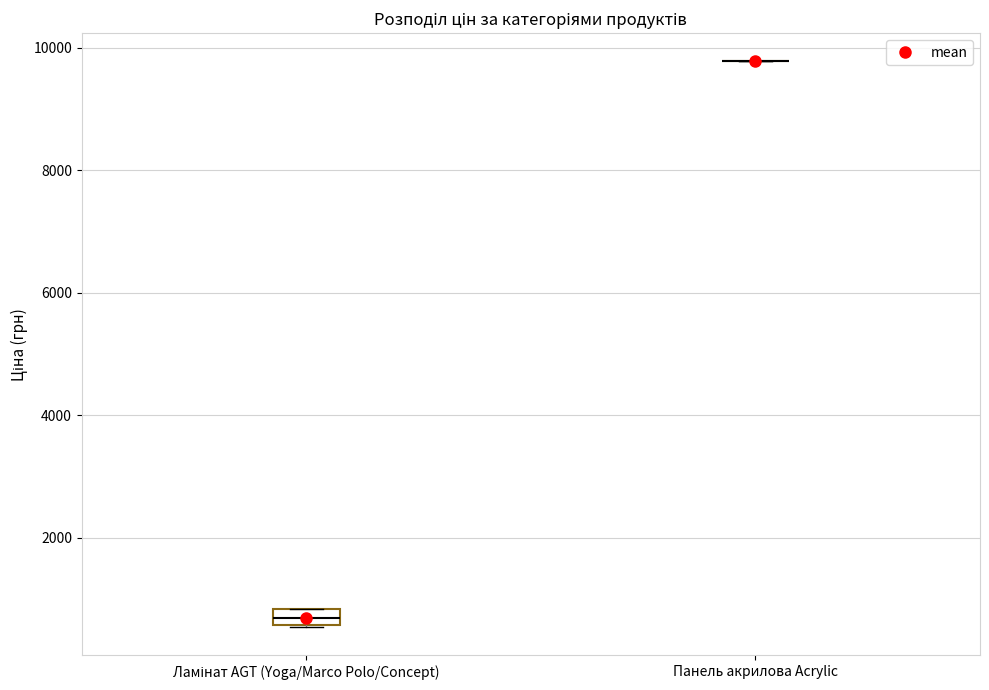

Where is the upper edge of the box for Ламінат AGT (Yoga/Marco Polo/Concept) on the y-axis? The values are not printed on the chart, so give them approximately, as read against the axis.

800